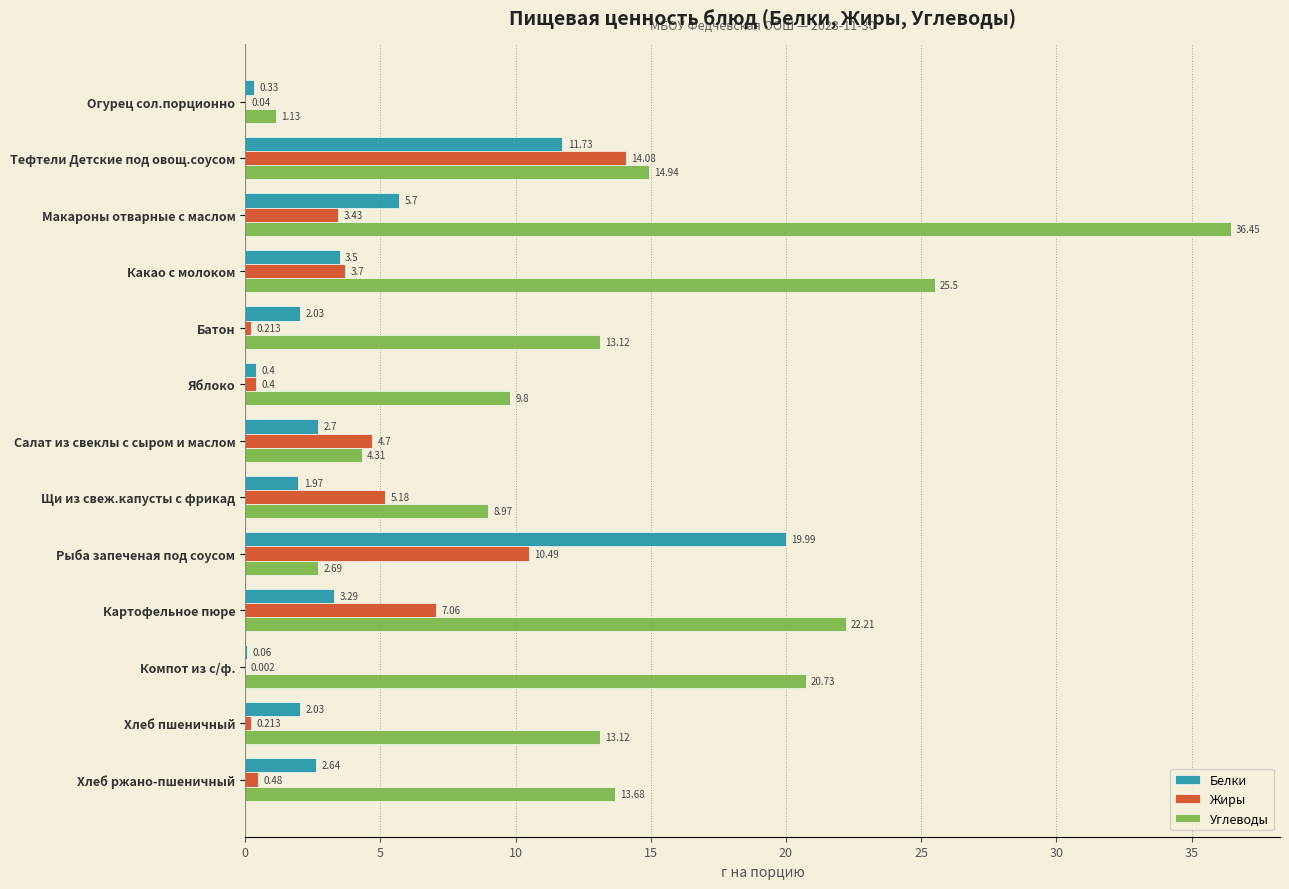

At which category does the chart reach its peak across all series?

Макароны отварные с маслом